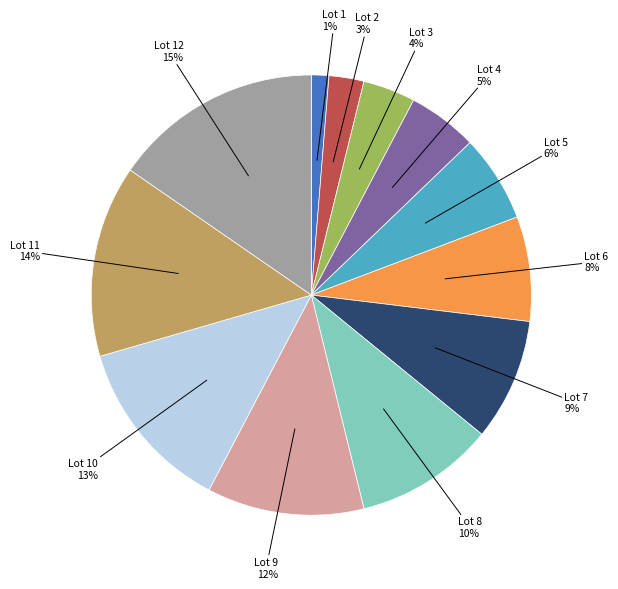

Is there a majority slice in this chart?

No